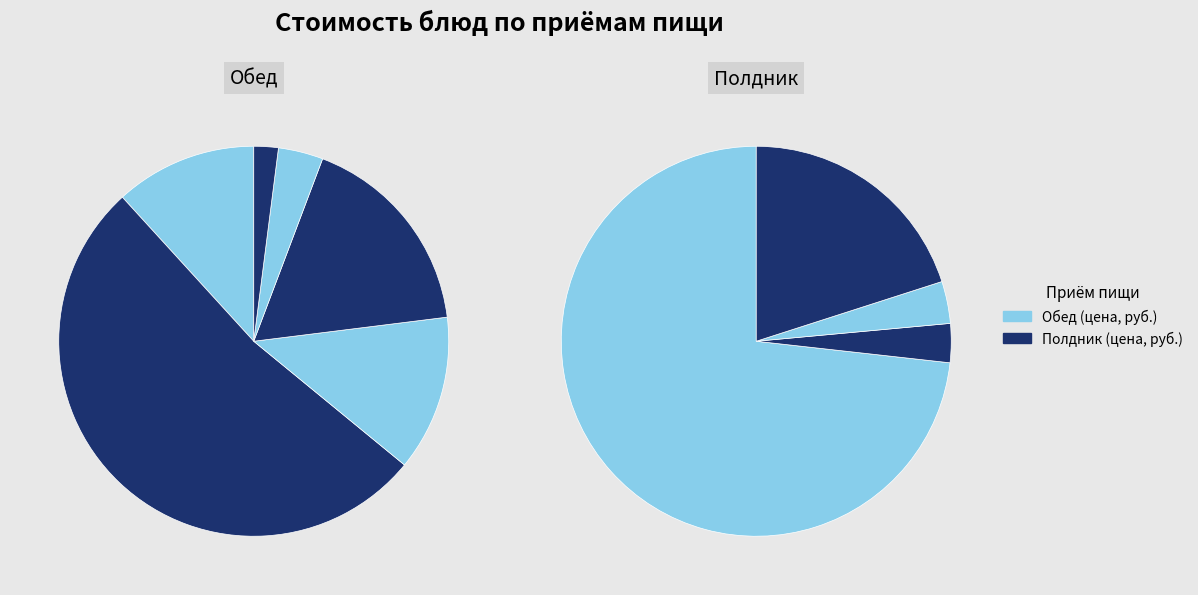

To the nearest percent, what is the difference between the Суп картофельный с горохом and Хлеб ржаной slice percentages?

73%